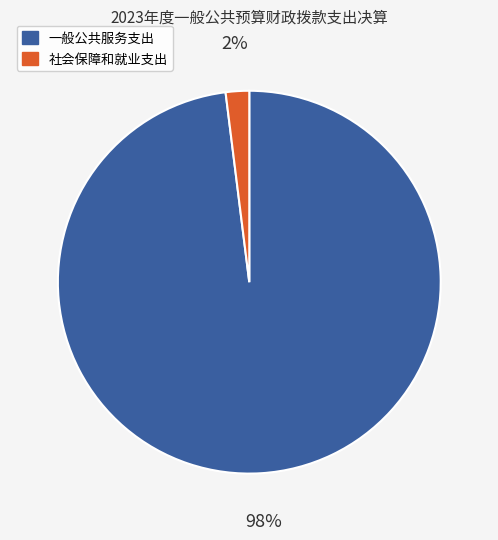

Is it true that 一般公共服务支出 is 98% of the pie?

True